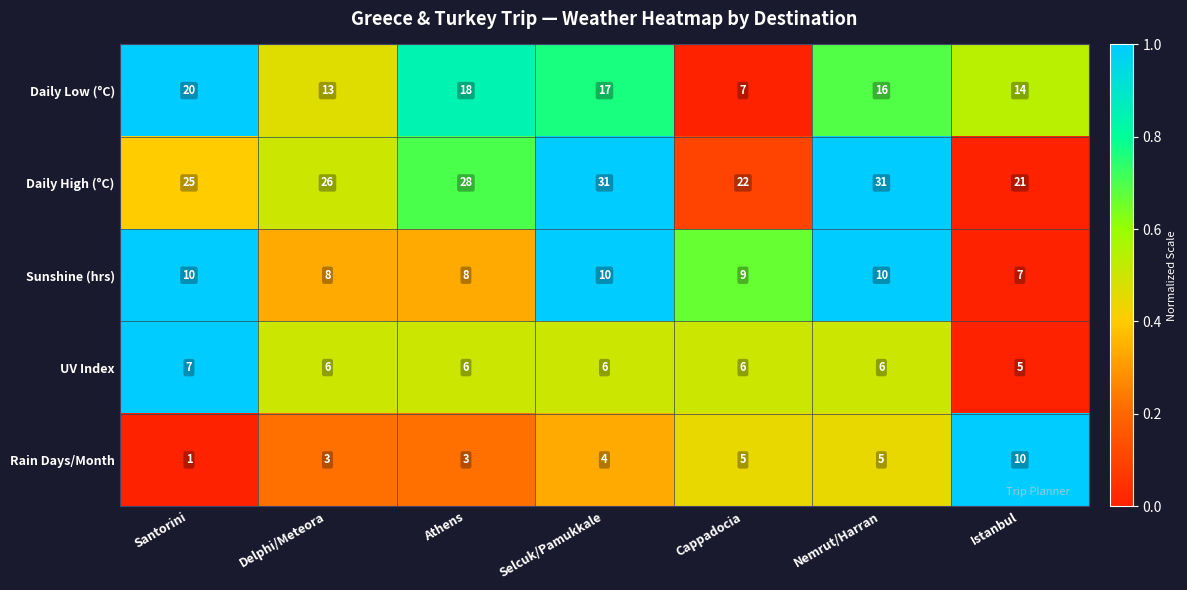

At Cappadocia, list the series in order from smallest to largest.

Rain Days/Month, UV Index, Daily Low (°C), Sunshine (hrs), Daily High (°C)